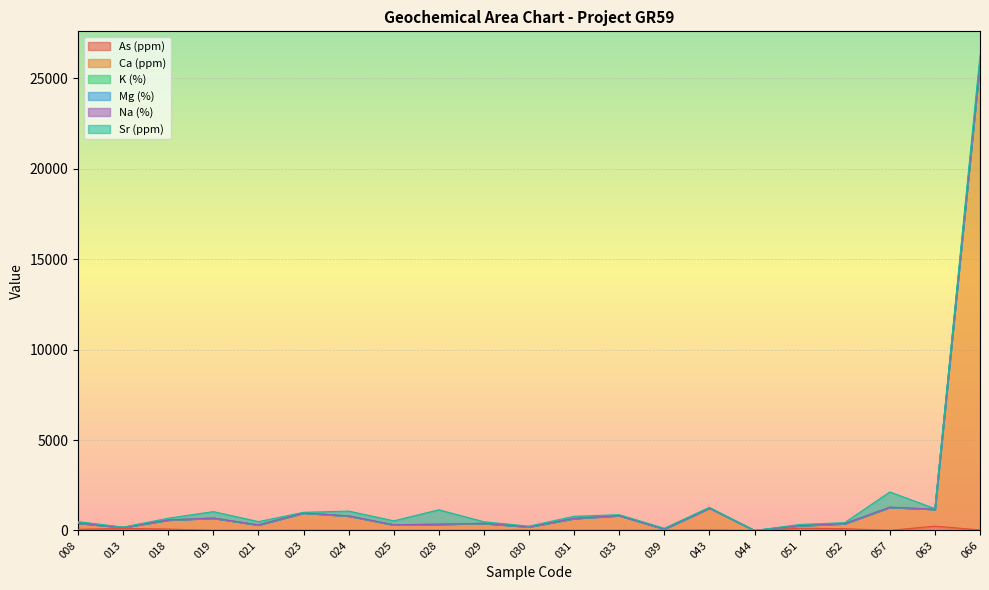

Where is Ca (ppm) nearest to the value 12944?

057